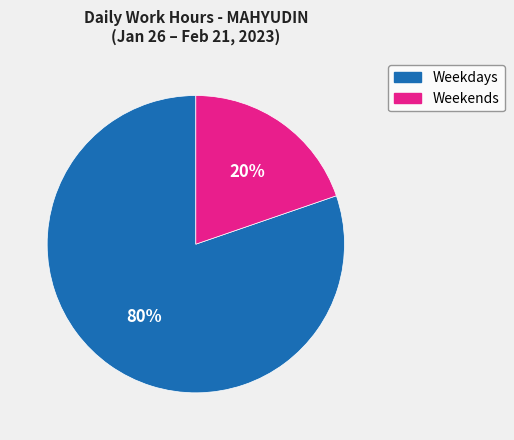

To the nearest percent, what is the average slice percentage?

50%